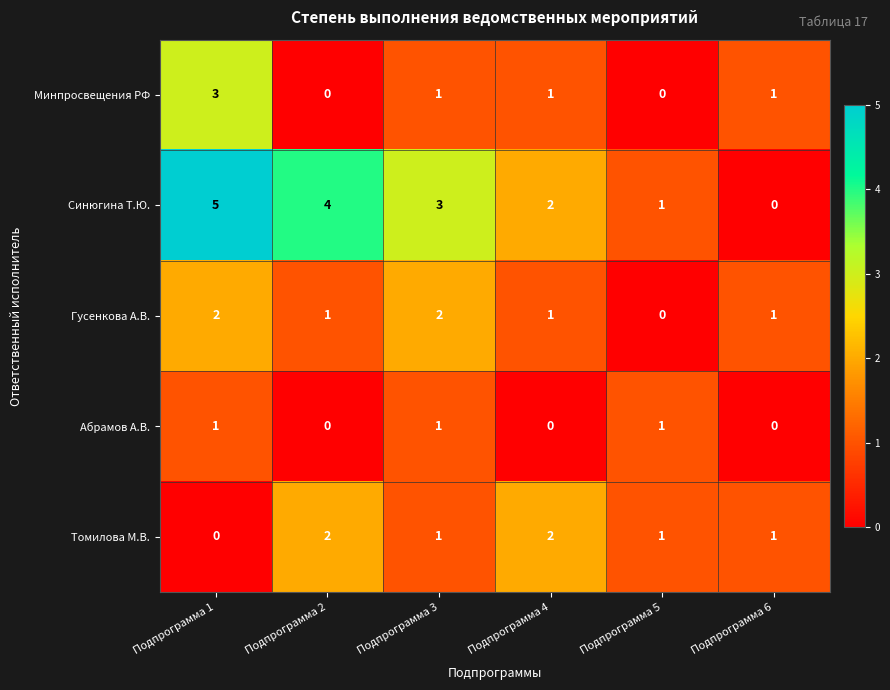

How many series are shown in this chart?

5